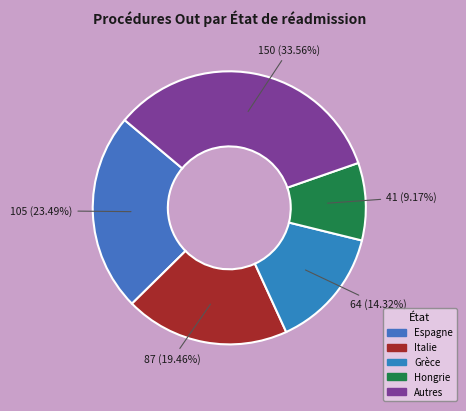

How many segments does this pie chart have?

5